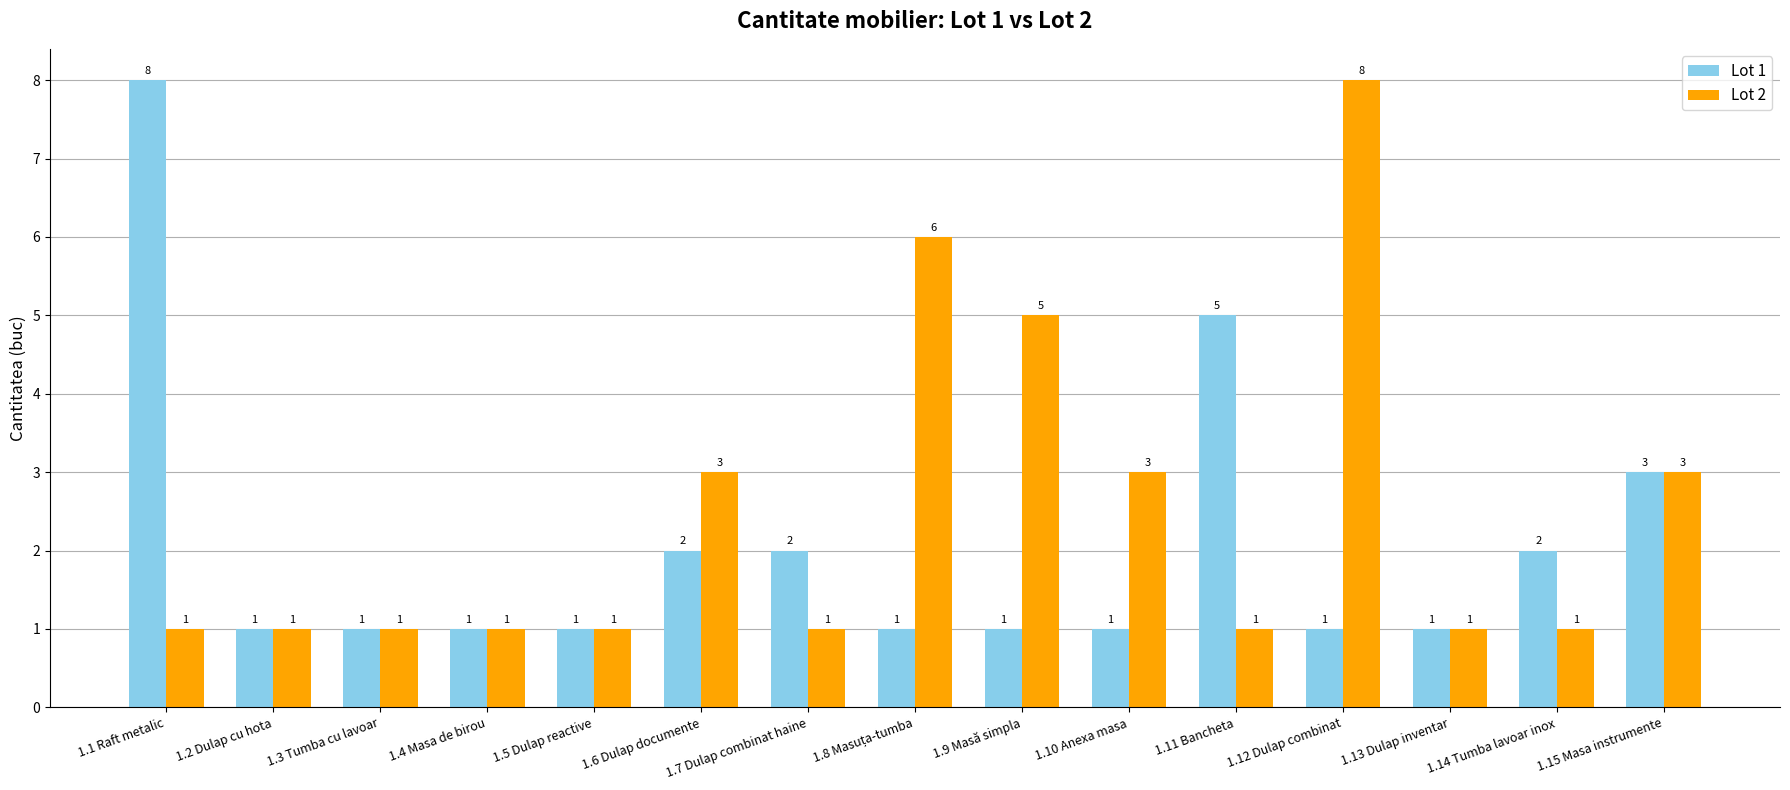

At 1.11 Bancheta, list the series in order from smallest to largest.

Lot 2, Lot 1